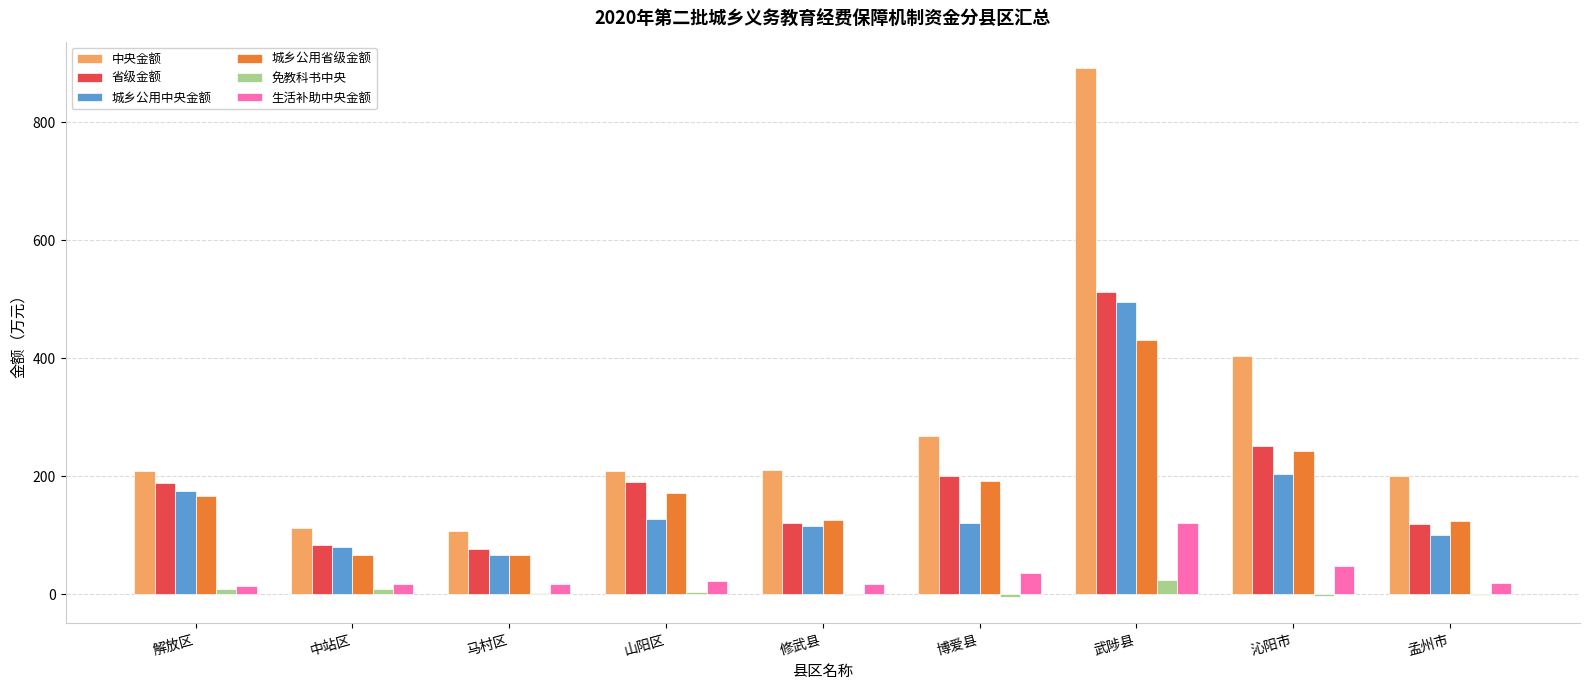

Between 中站区 and 沁阳市, which series saw the biggest shift?

中央金额